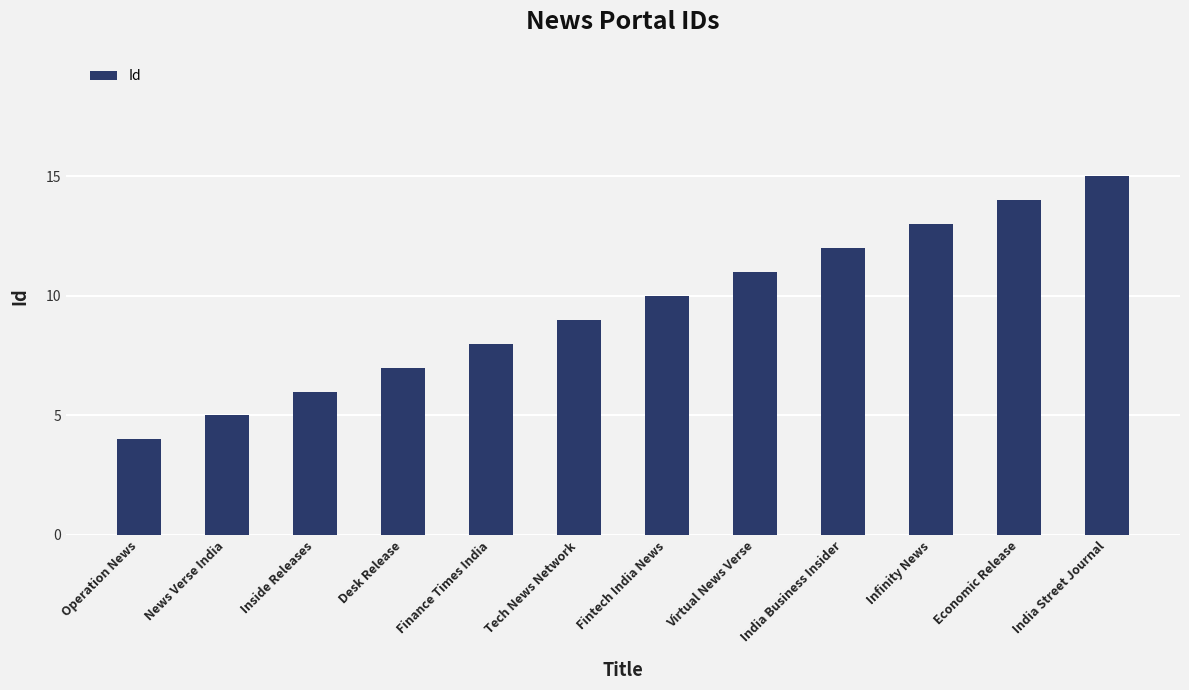

What is the label of the 9th bar from the left?

India Business Insider